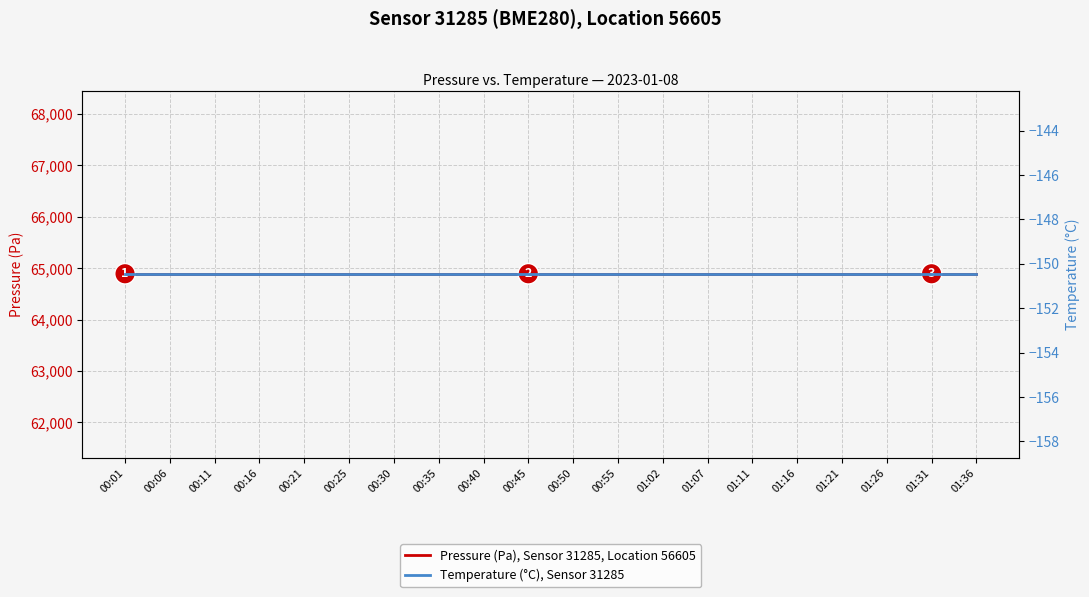

At how many categories does at least one series exceed 40086?

20